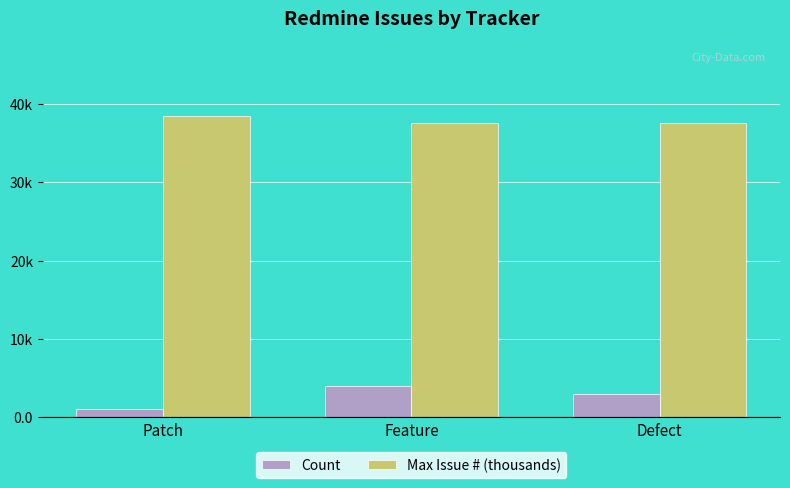

Where does the Count series first go above 3?

Feature